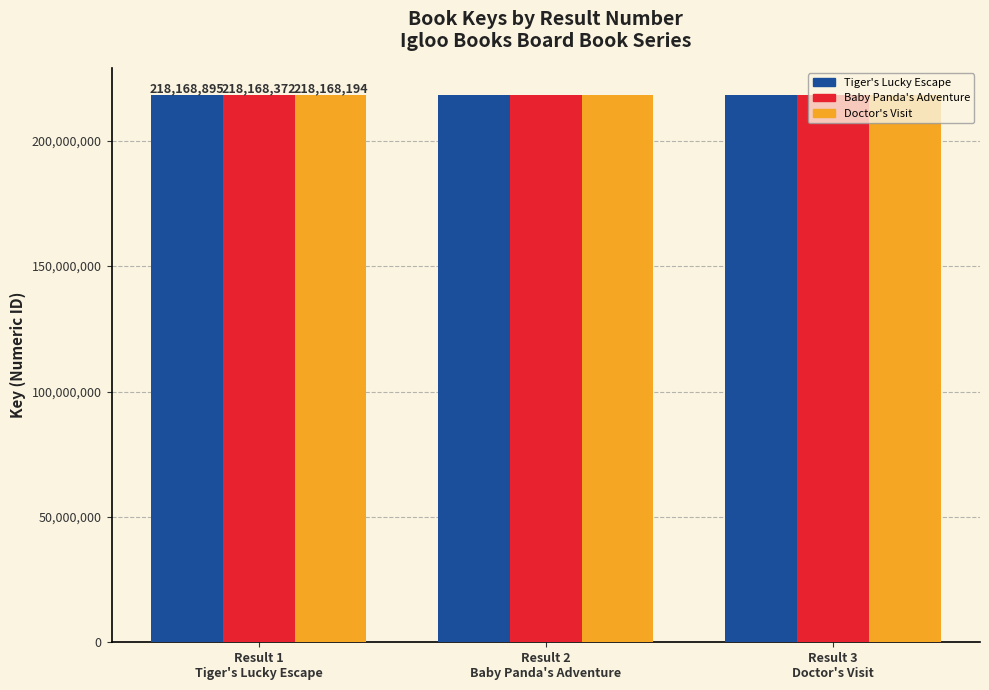

What is the average value of the Doctor's Visit series?

218168194